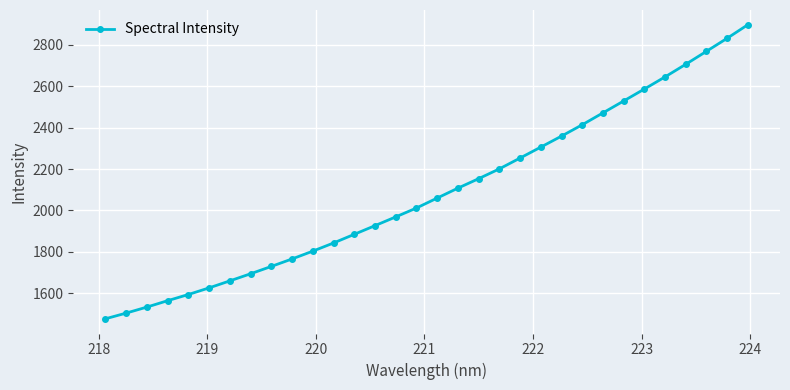

How many values exceed 2060?

16